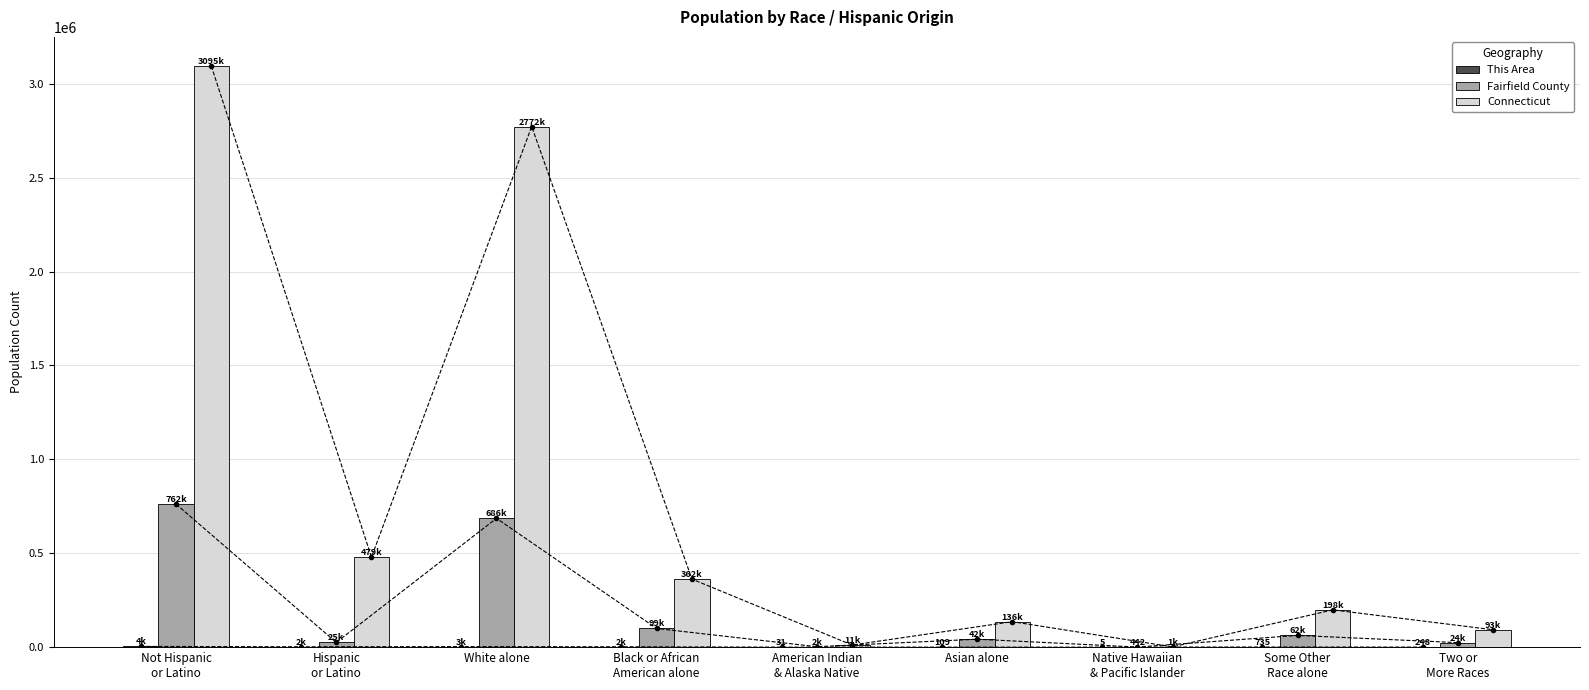

Where is Connecticut nearest to the value 1548219?

Hispanic
or Latino